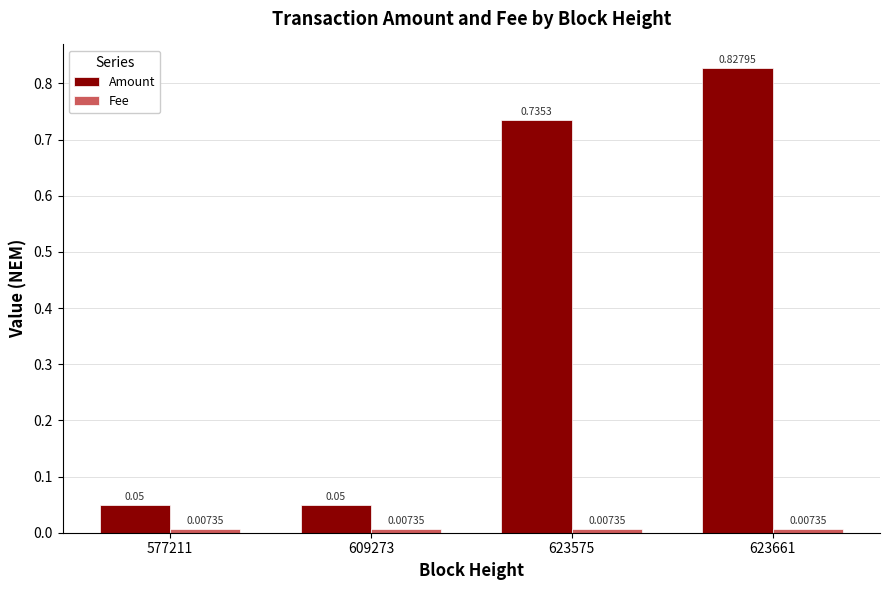

What is the sum of the Amount values at 623575 and 623661?

1.6